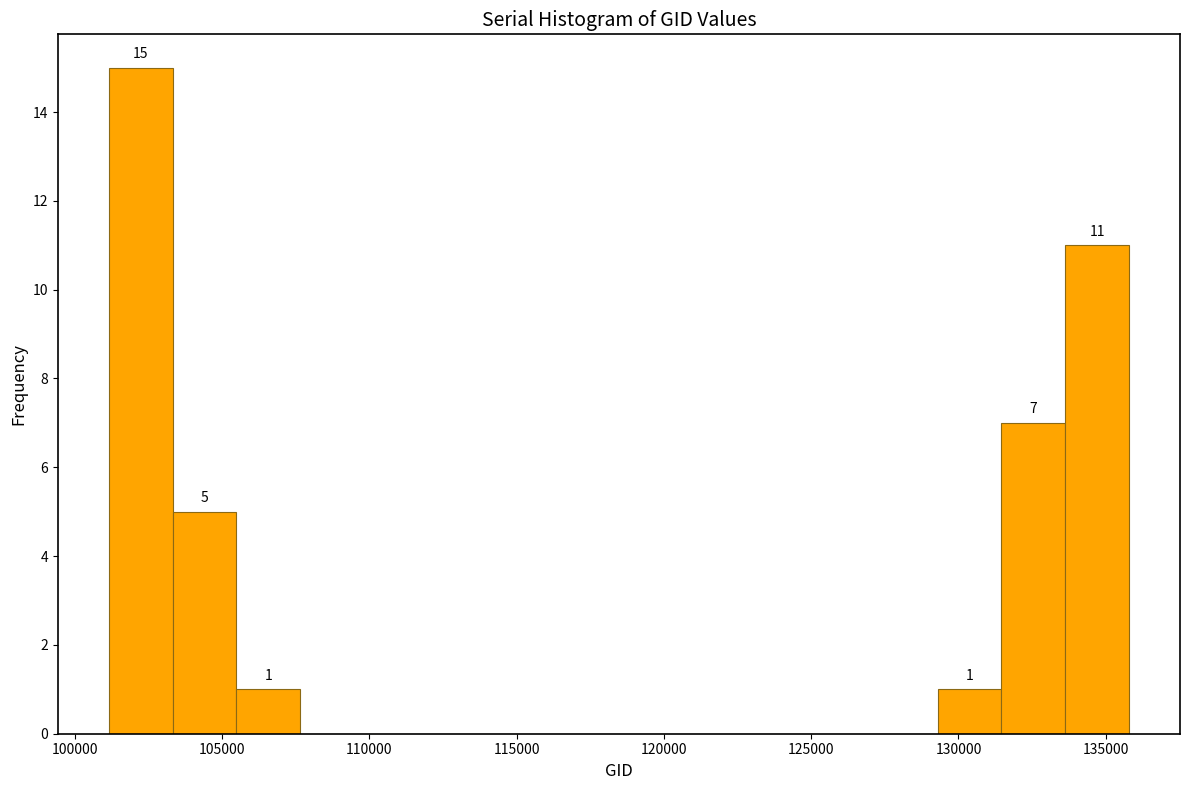

Over which range of the x-axis is the bar tallest?

101000 to 103500